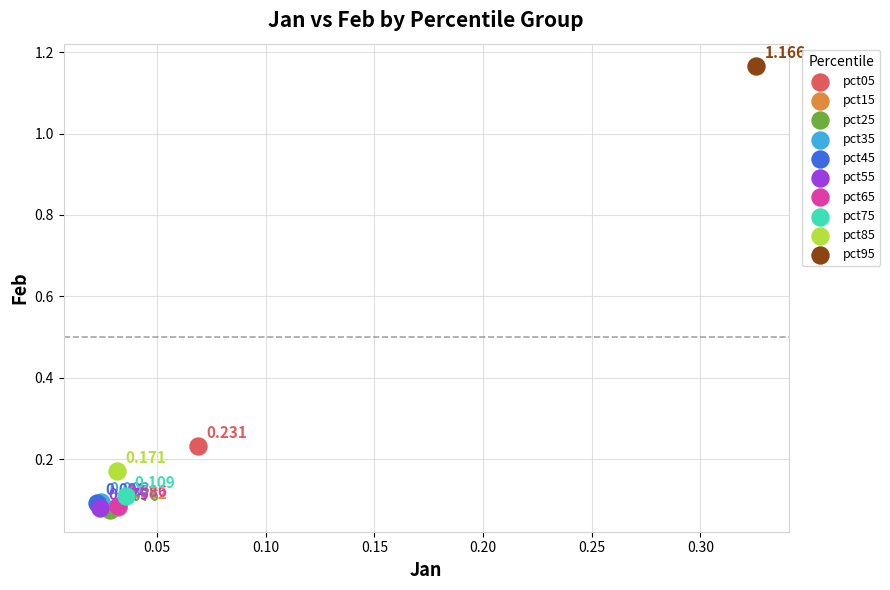

What are all the series names shown in the legend?

pct05, pct15, pct25, pct35, pct45, pct55, pct65, pct75, pct85, pct95